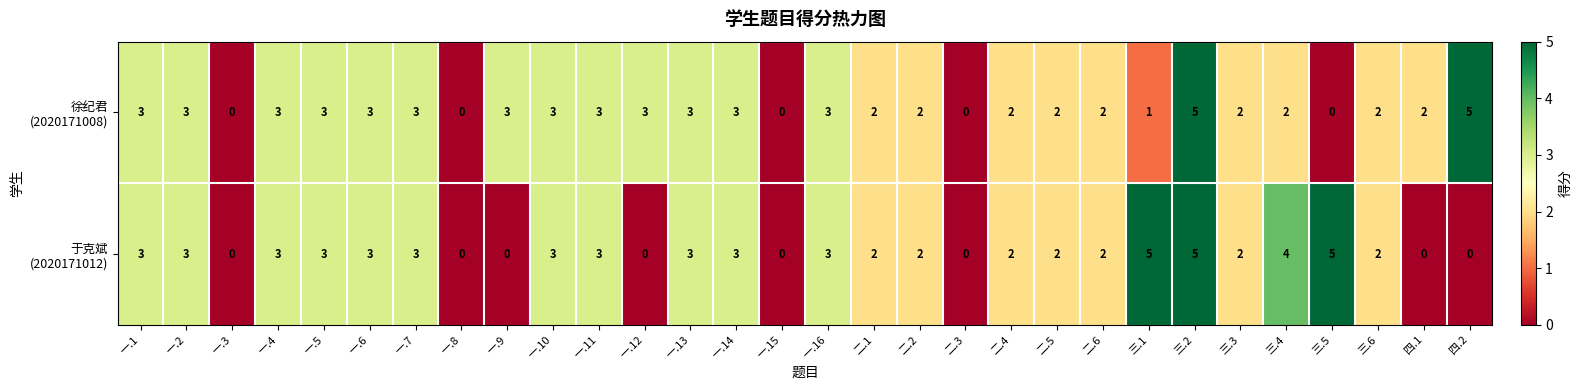

Count the number of data series in this chart.

2